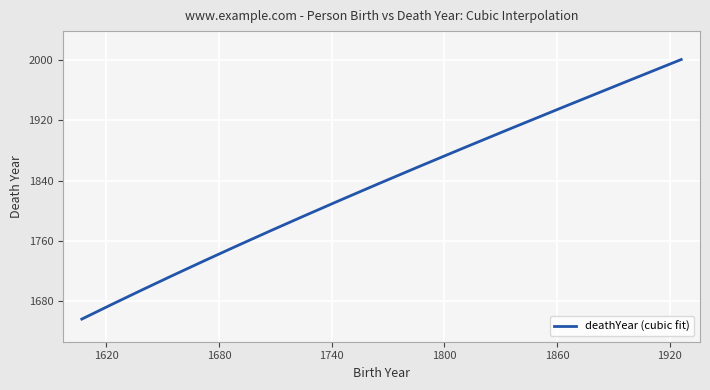

What is the maximum value shown in the chart?

2000.3